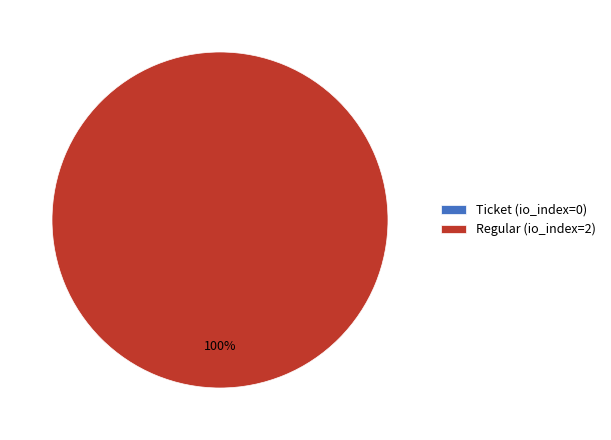

Rank the categories by value from highest to lowest.

Regular (io_index=2), Ticket (io_index=0)